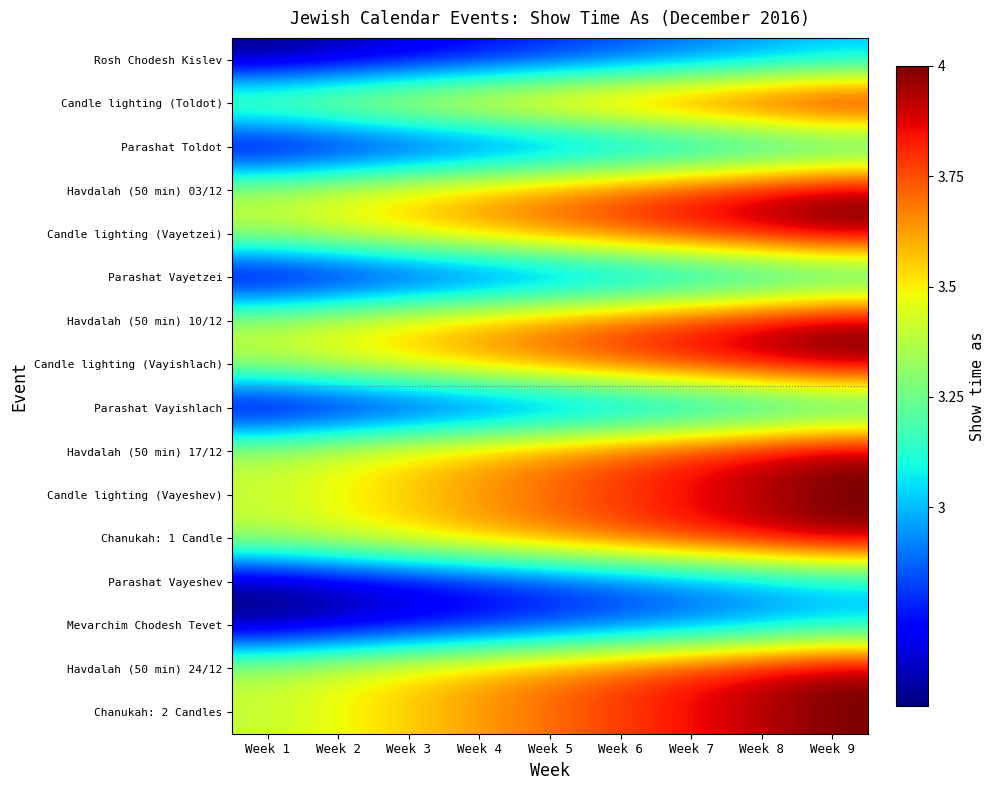

At how many categories does at least one series exceed 2?

9